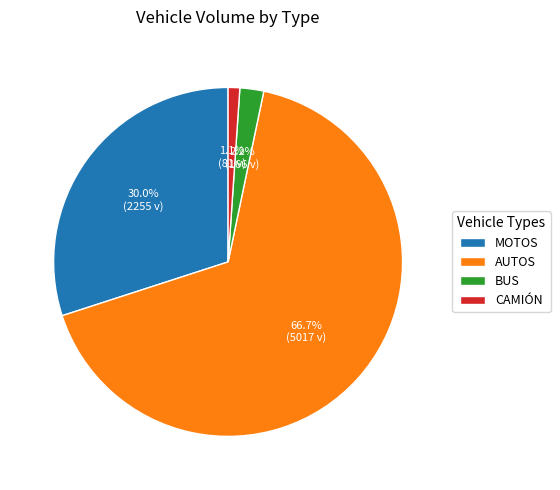

Is there any slice that represents more than half of the pie?

Yes